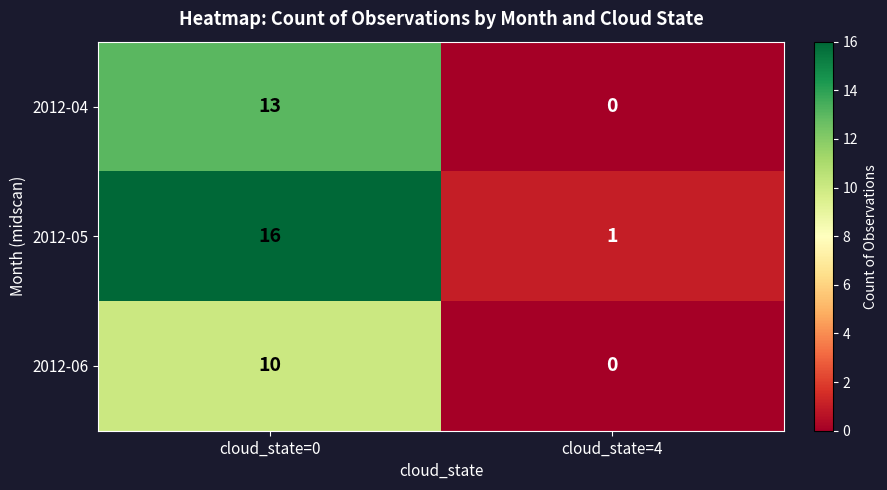

At which category is the sum across all series the highest?

cloud_state=0